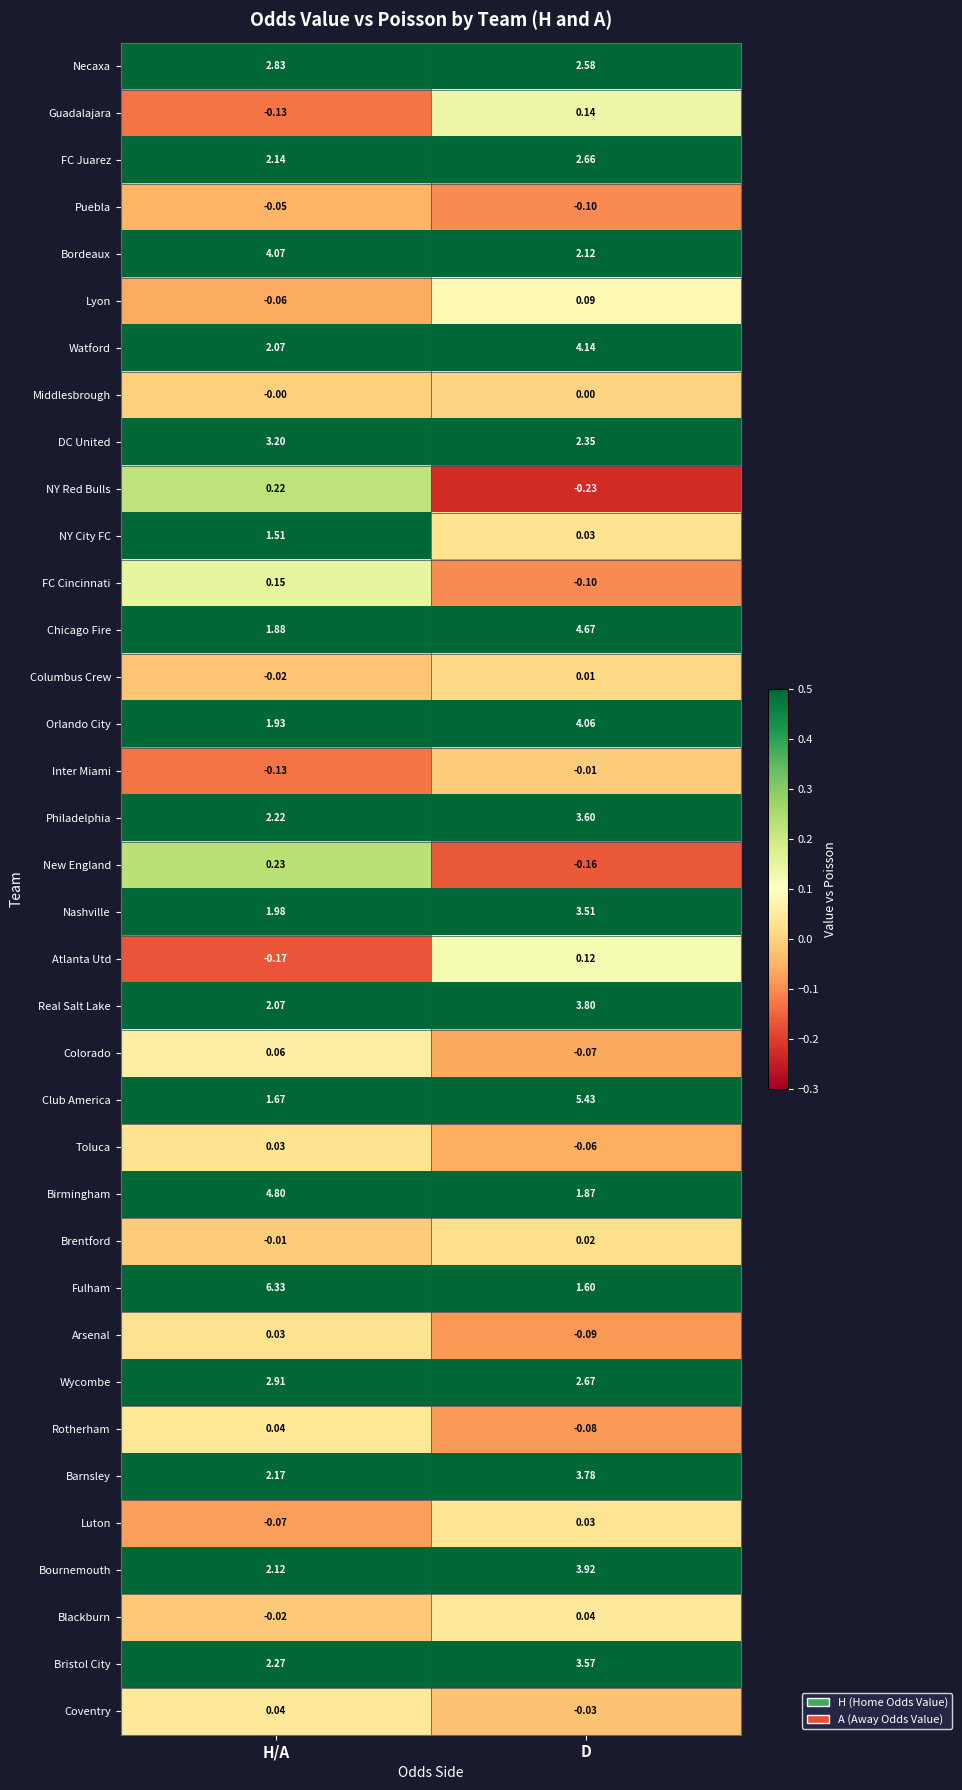

Where does the Birmingham series first go above 4?

H/A